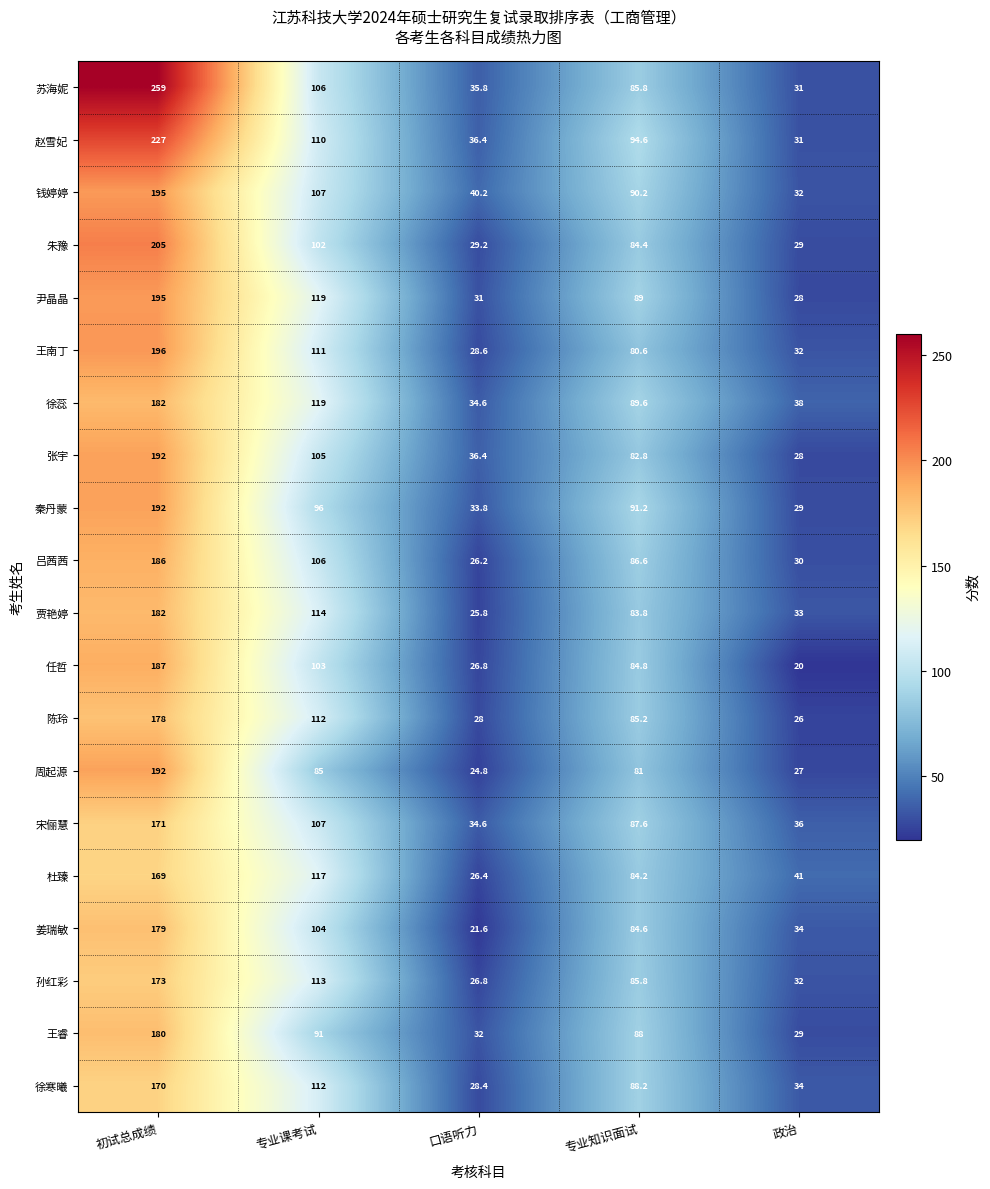

Where does the 赵雪妃 series first go above 94?

初试总成绩